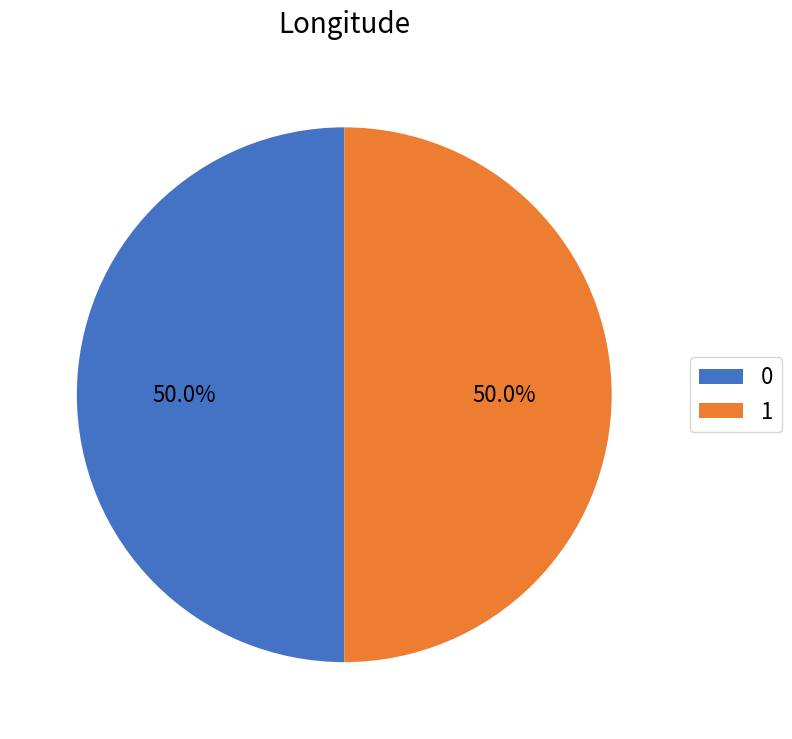

Is it true that 1 is 56% of the pie?

False